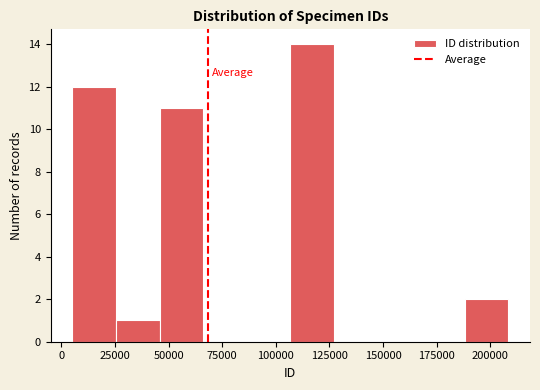

Over which range of the x-axis is the bar tallest?

105000 to 125000